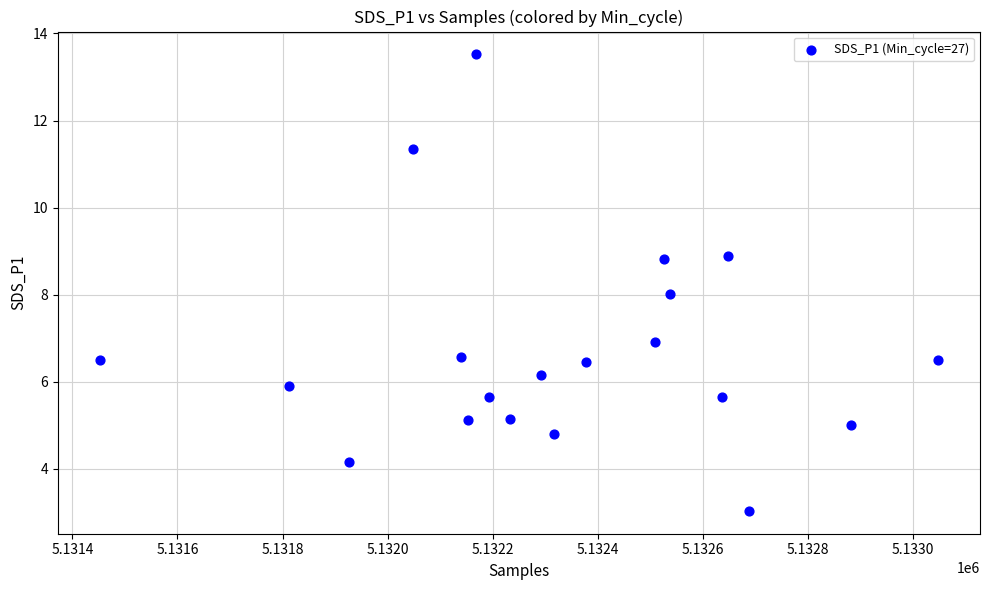

What is the range of X values (max minus min)?

1596.0